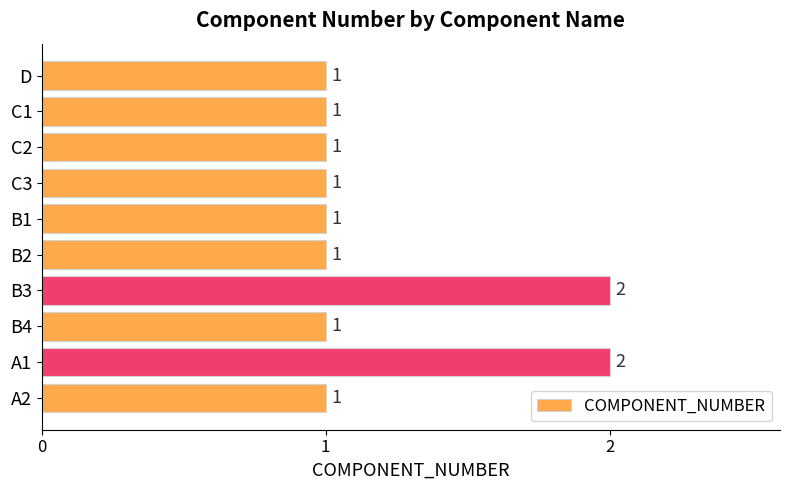

Is it true that the value at C3 is 1?

True